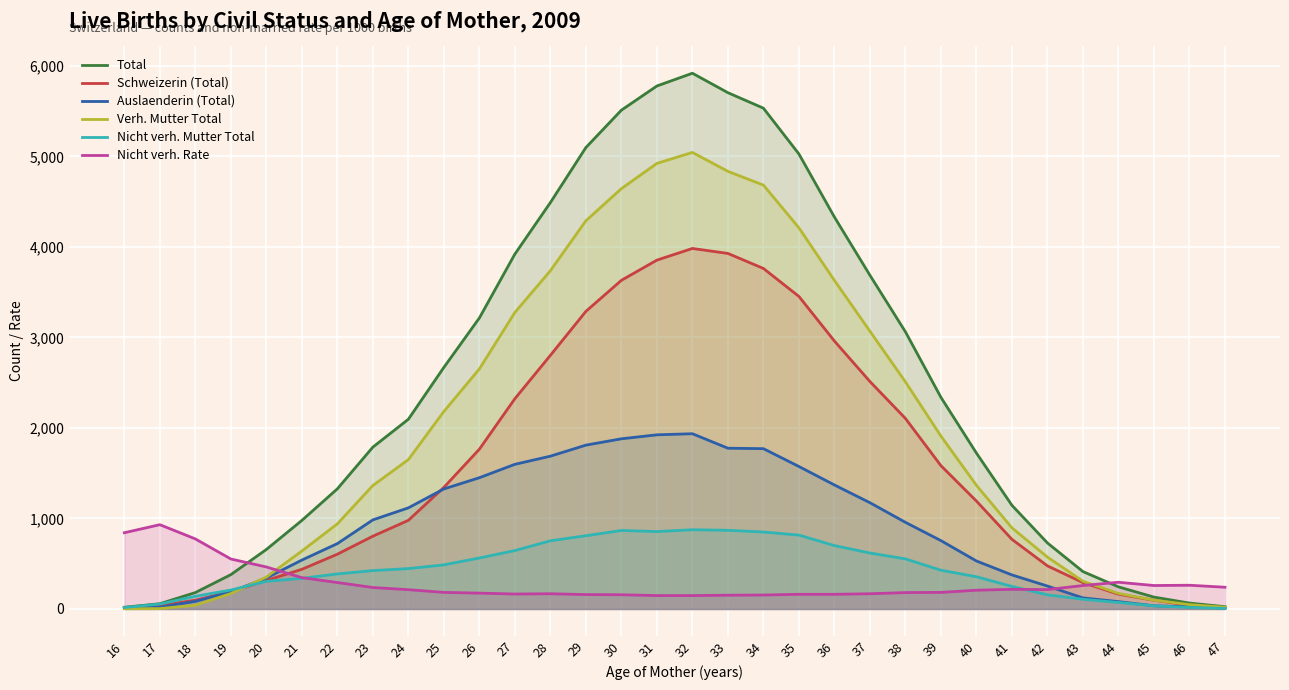

How many values in the Nicht verh. Rate series are below 213?

16